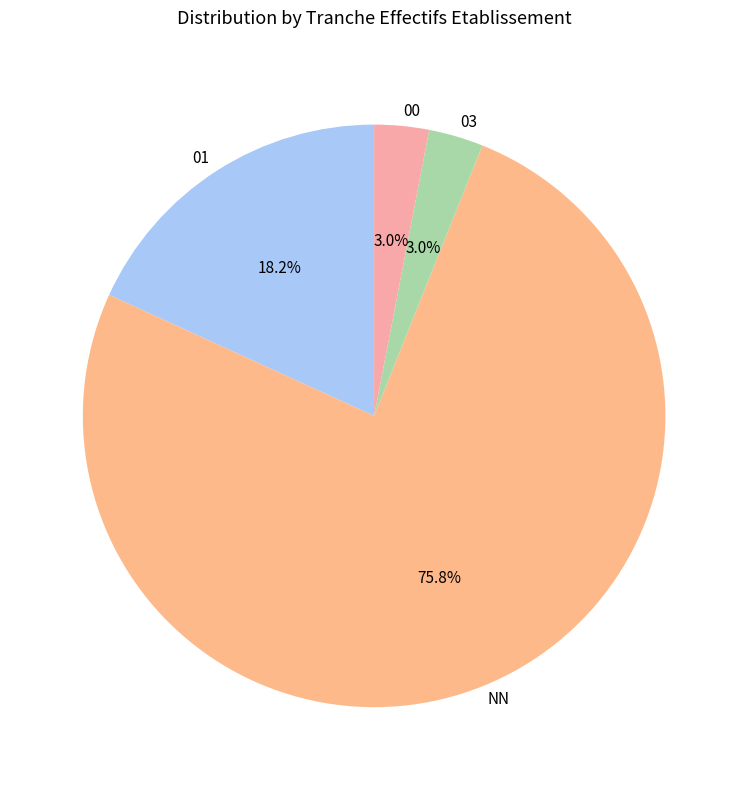

How many slices are in this pie chart?

4